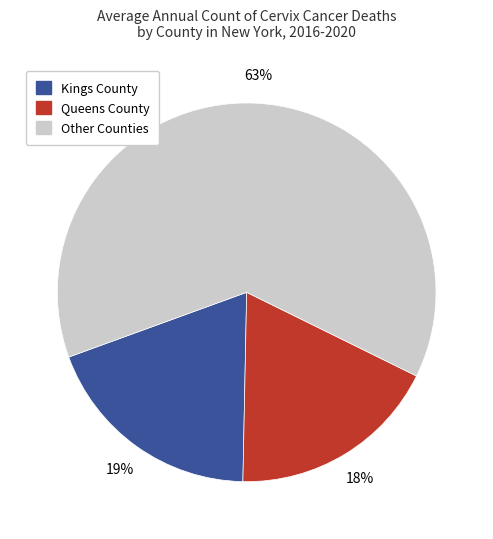

To the nearest percent, what portion does Kings County represent?

19%